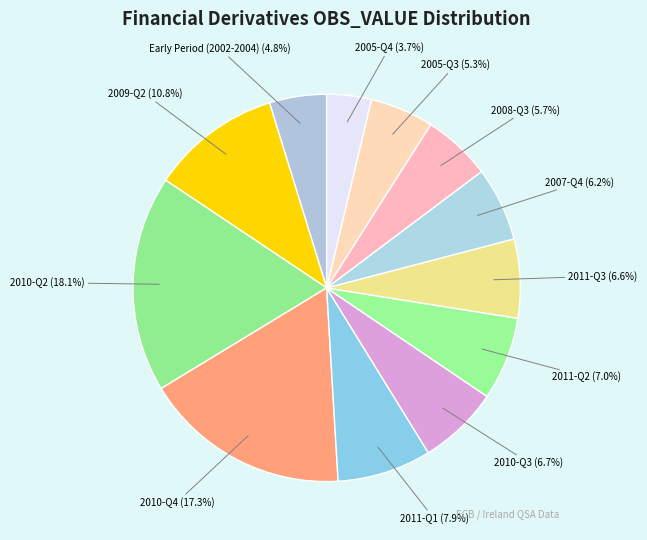

Which slice is the largest?

2010-Q2